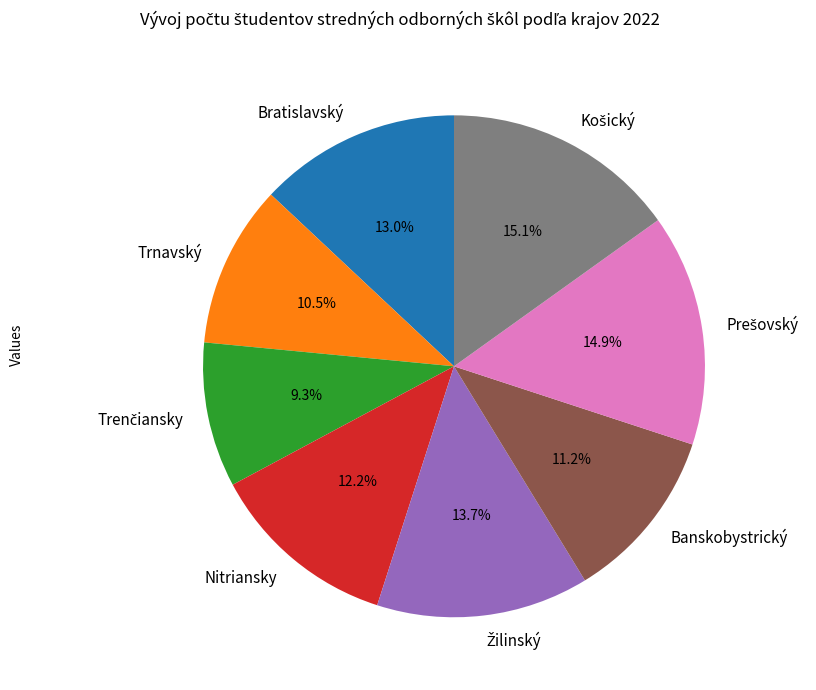

True or false: Bratislavský accounts for 18% of the total.

False